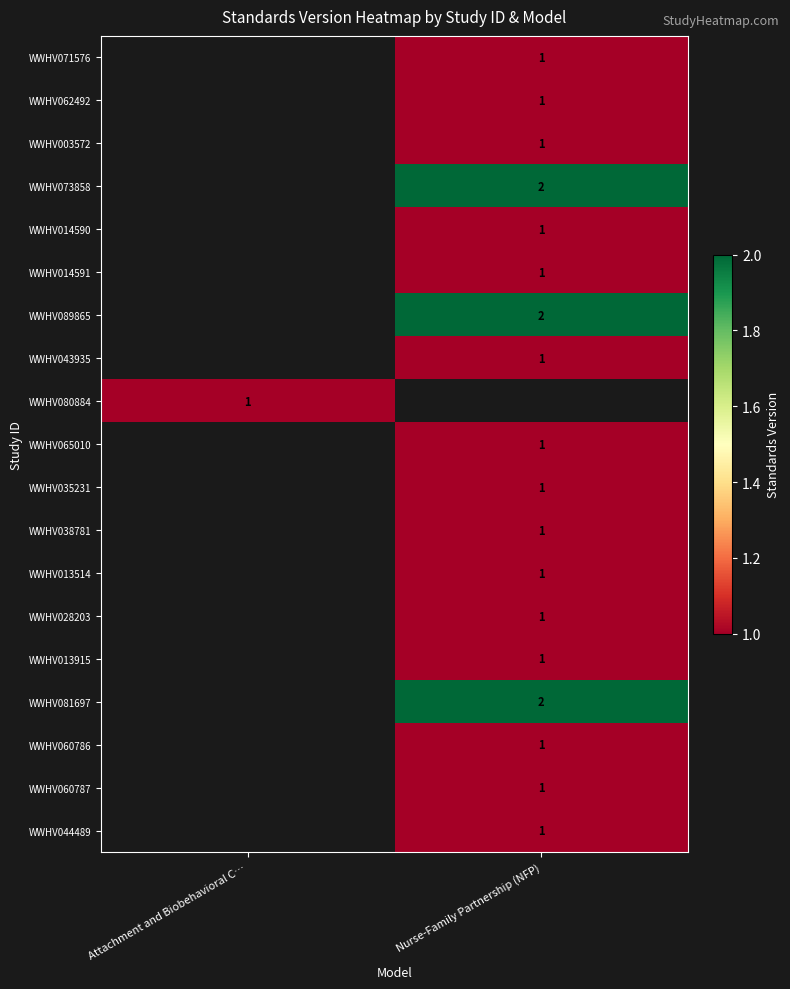

Is it true that WWHV013915 equals 2 at Nurse-Family Partnership (NFP)?

False